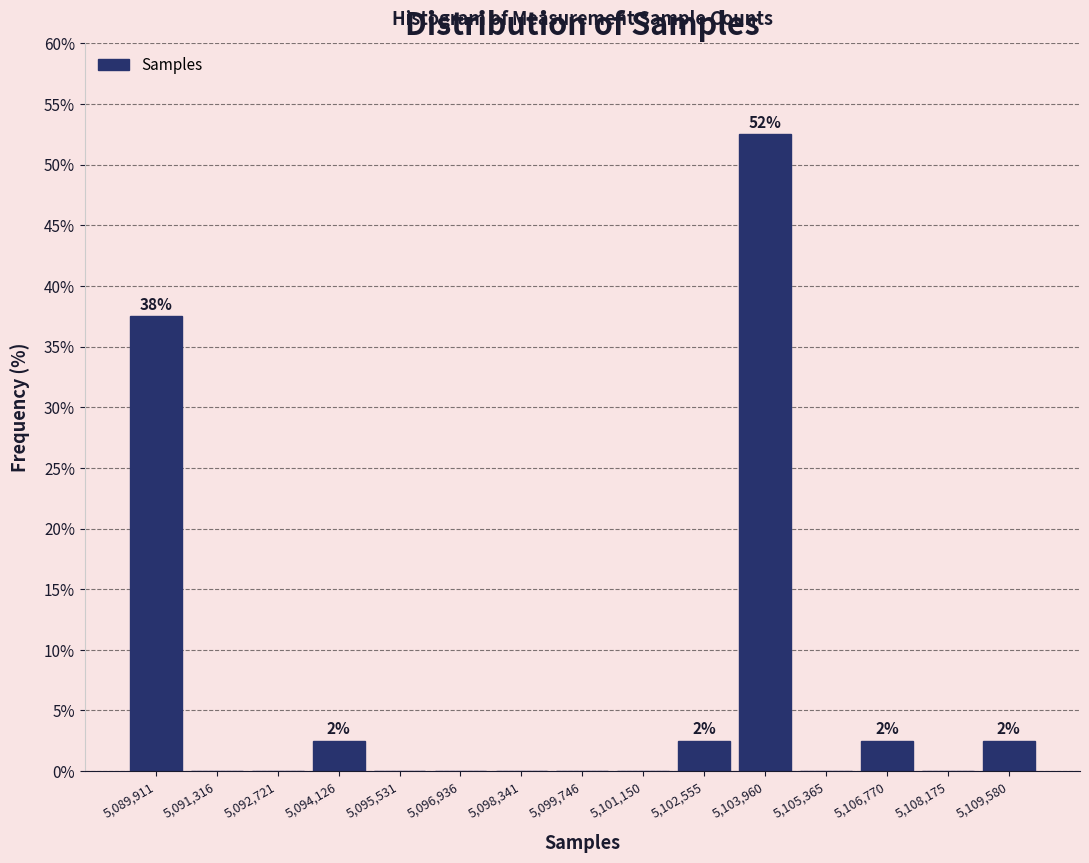

Over which range of the x-axis is the bar tallest?

5103200 to 5104600